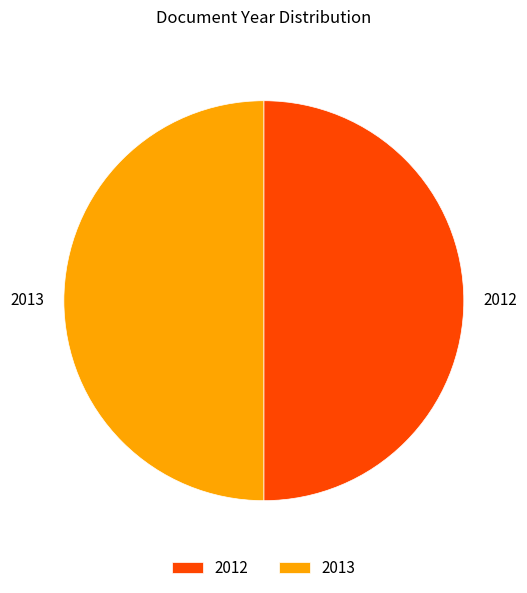

Count the number of slices in the pie.

2